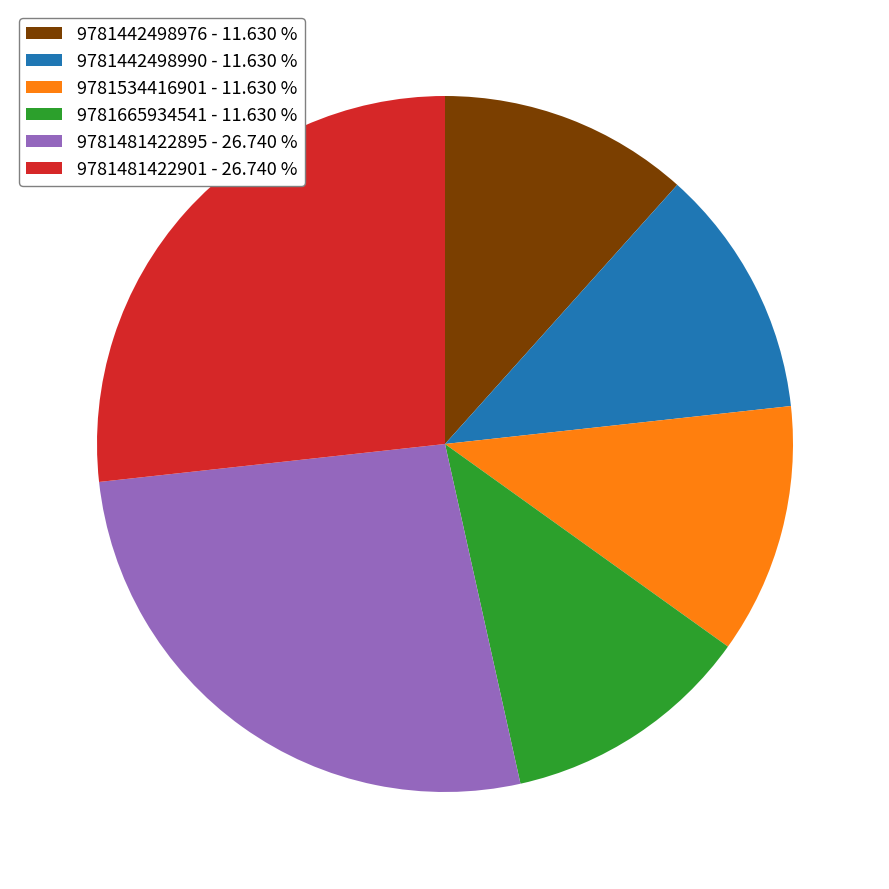

Approximately how many times larger is the value at 9781665934541 - 11.630 % compared to 9781442498976 - 11.630 %?

1.0